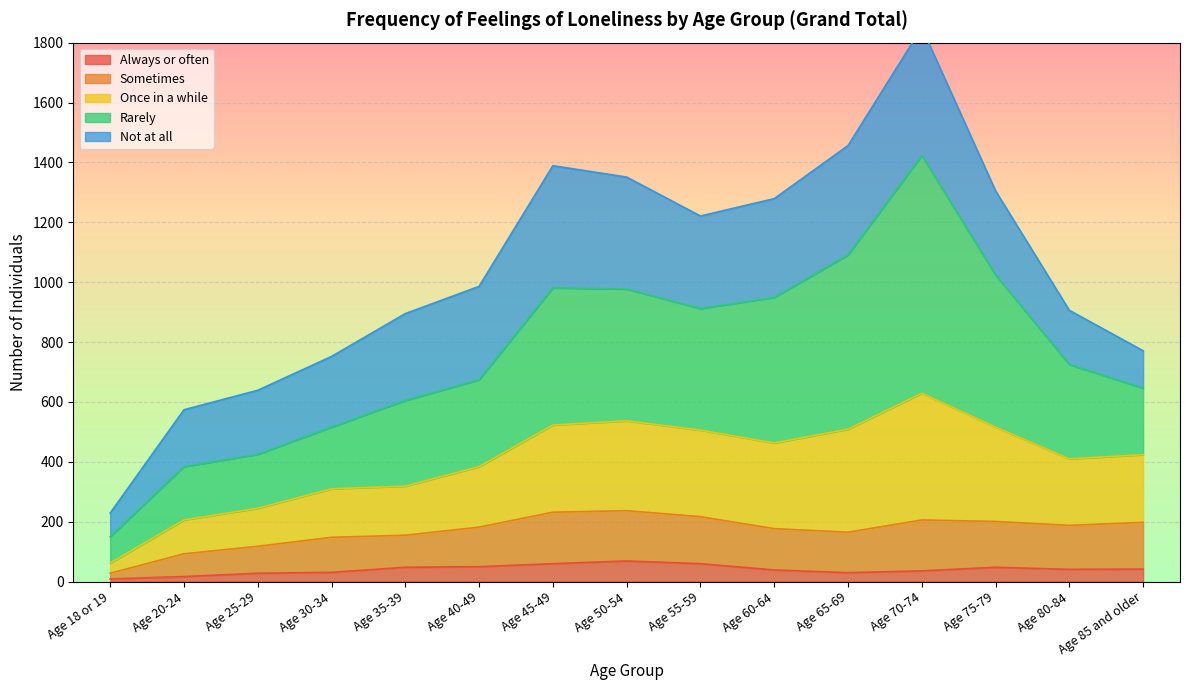

Which category has the lowest value in the Sometimes series?

Age 18 or 19